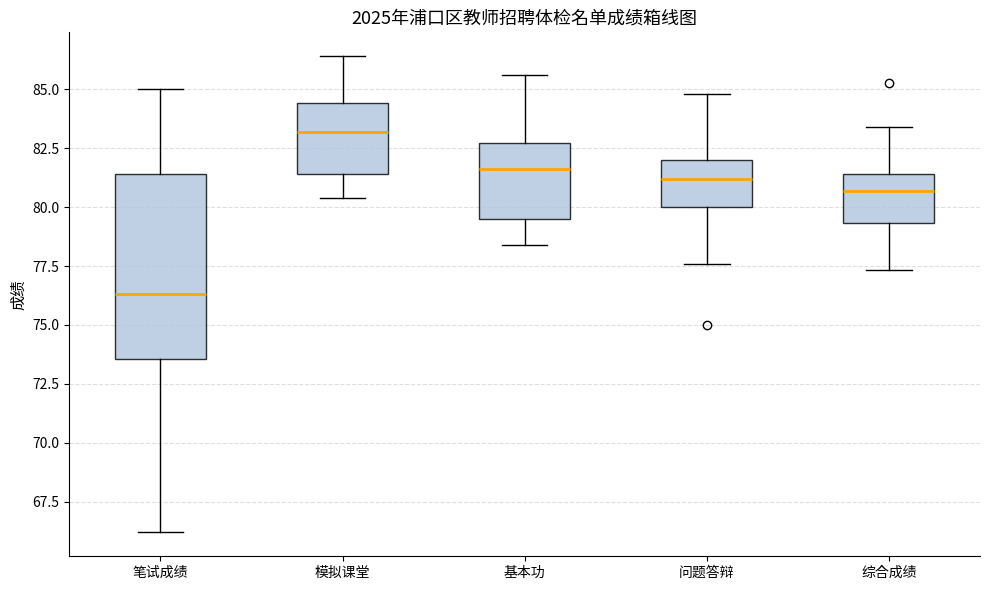

Reading left to right, read every box against the y-axis: the position of its median line, the range the box covers, and the ends of its whiskers. The values are not printed on the chart, so give them approximately, as read against the axis.

笔试成绩: median 76.5, box 73.5 to 81.5, whiskers 66.0 to 85.0
模拟课堂: median 83.0, box 81.5 to 84.5, whiskers 80.5 to 86.5
基本功: median 81.5, box 79.5 to 82.5, whiskers 78.5 to 85.5
问题答辩: median 81.0, box 80.0 to 82.0, whiskers 77.5 to 85.0
综合成绩: median 80.5, box 79.5 to 81.5, whiskers 77.5 to 83.5